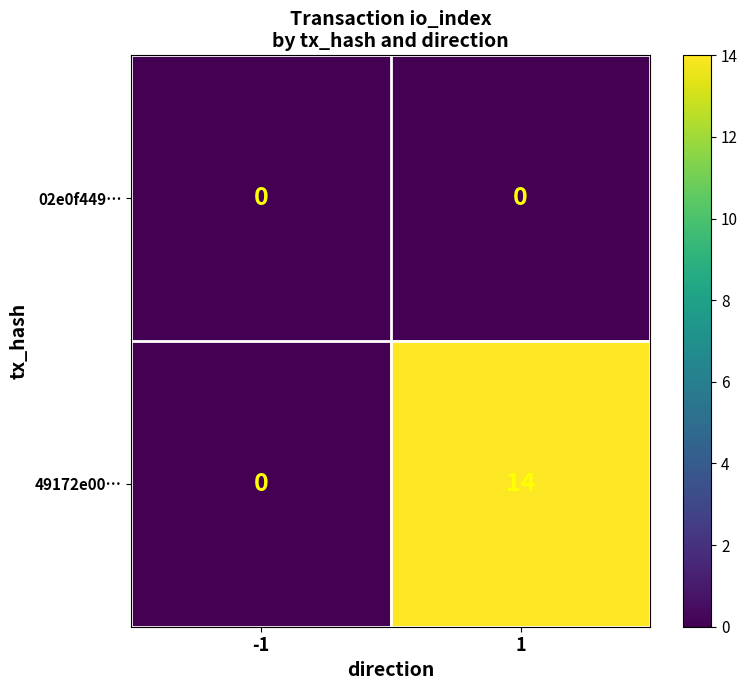

Which series has the widest spread of values?

49172e00…